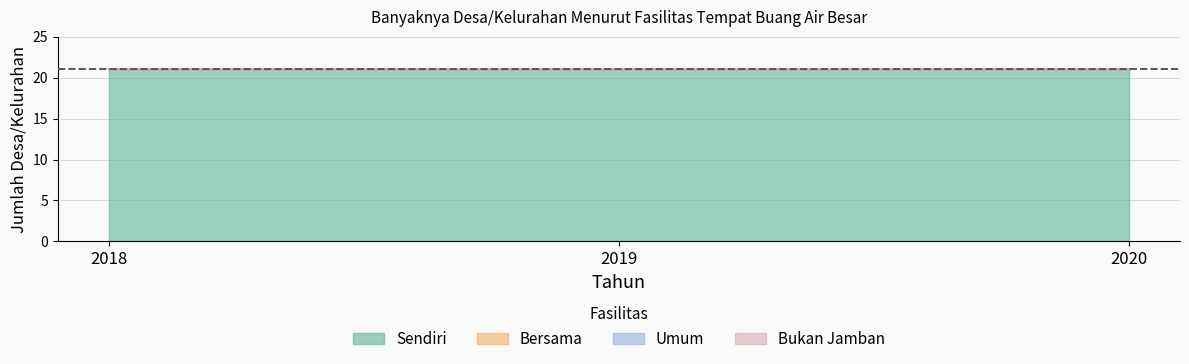

Is the value of Bersama at 2019 greater than the value of Umum at 2020?

No